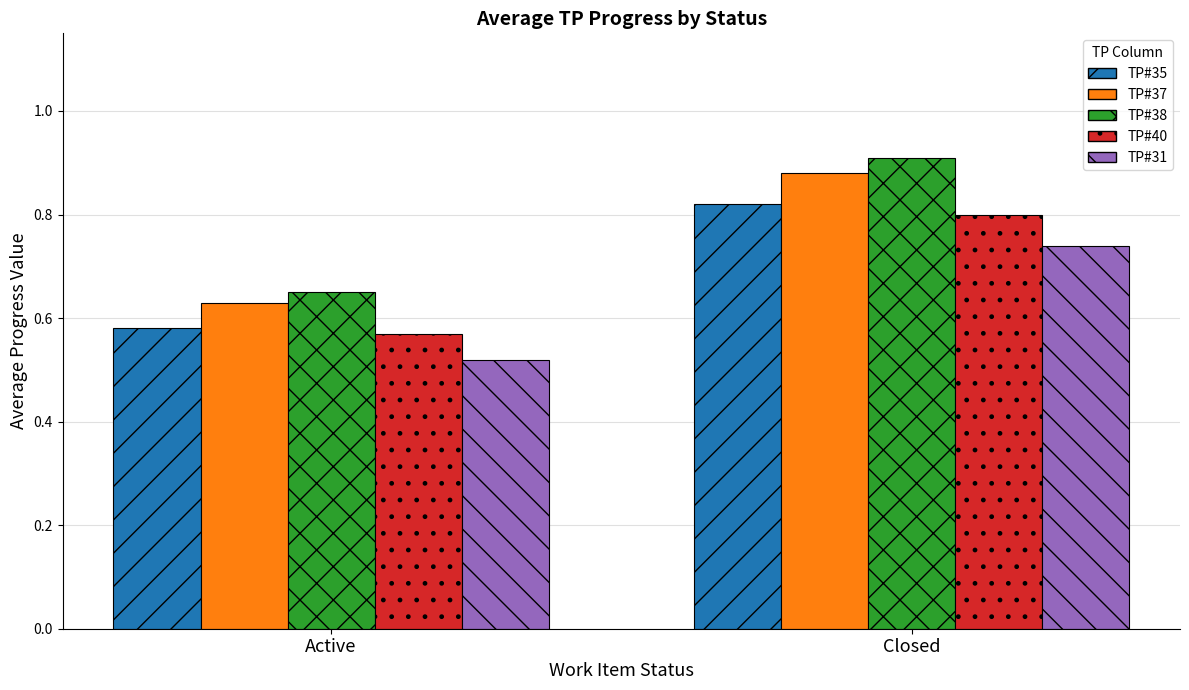

What is the difference between the TP#38 values at Closed and Active?

0.3